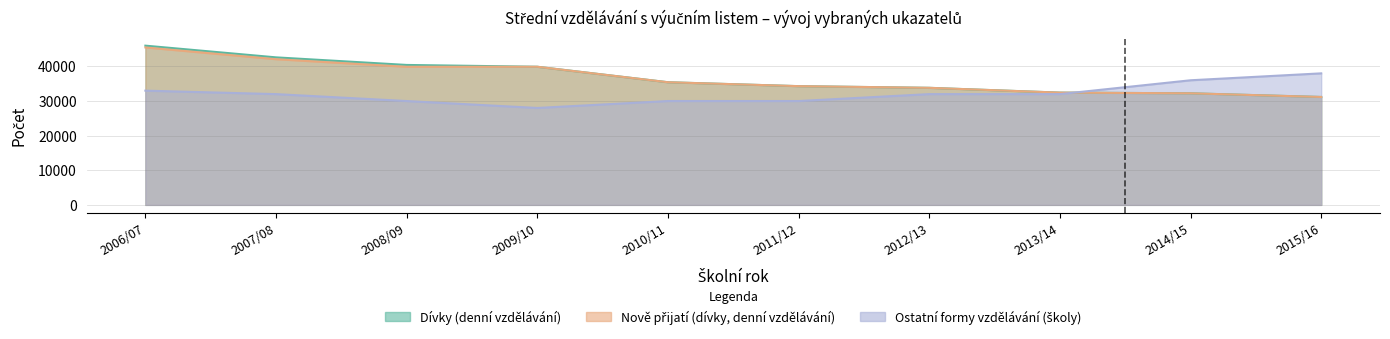

Between 2014/15 and 2015/16, which series saw the biggest shift?

Ostatní formy vzdělávání (školy)